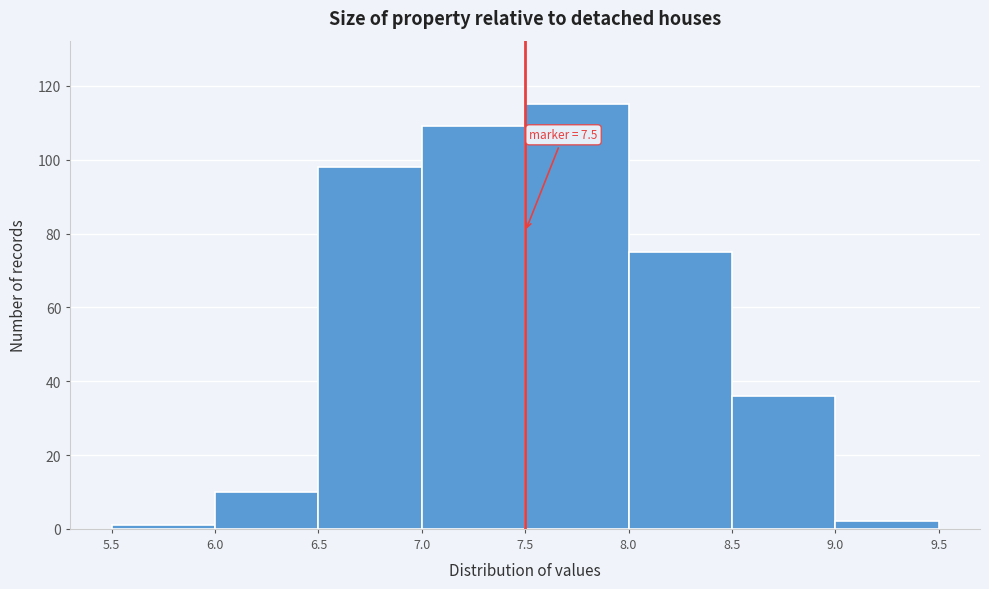

Over which range of the x-axis is the bar tallest?

7.5 to 8.0